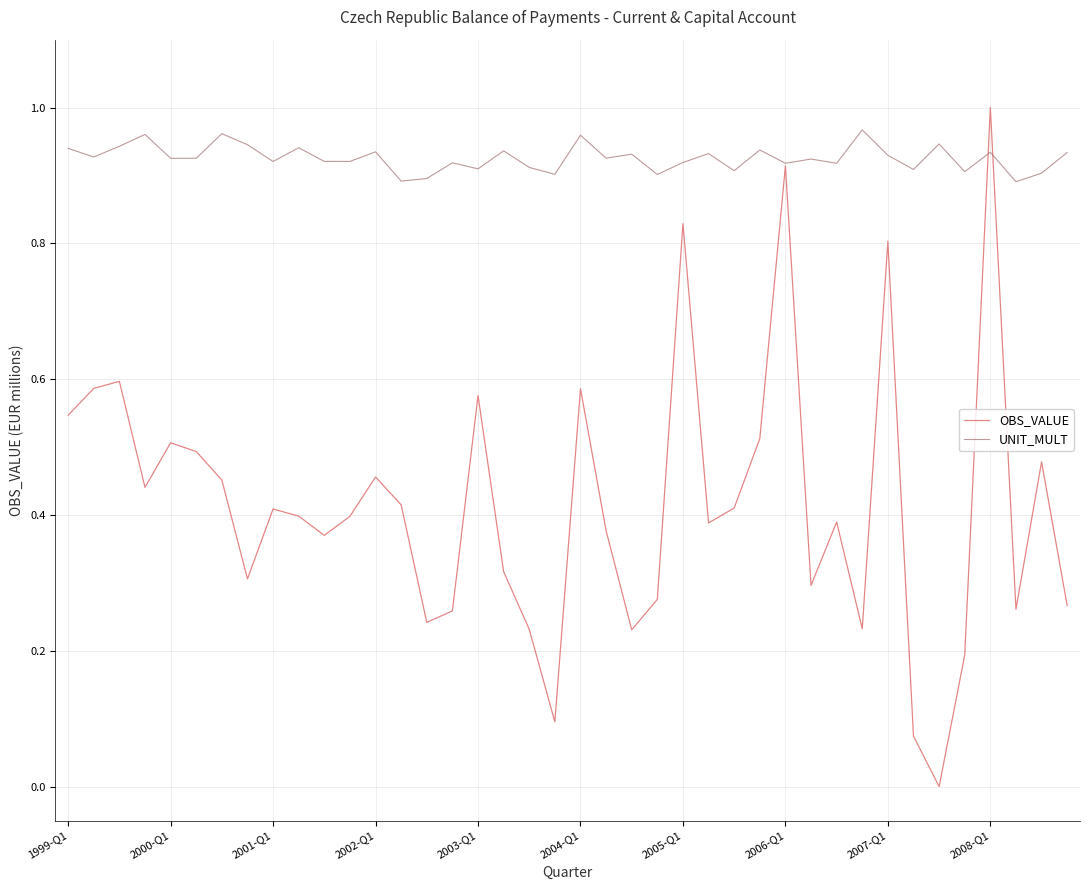

What are all the series names shown in the legend?

OBS_VALUE, UNIT_MULT